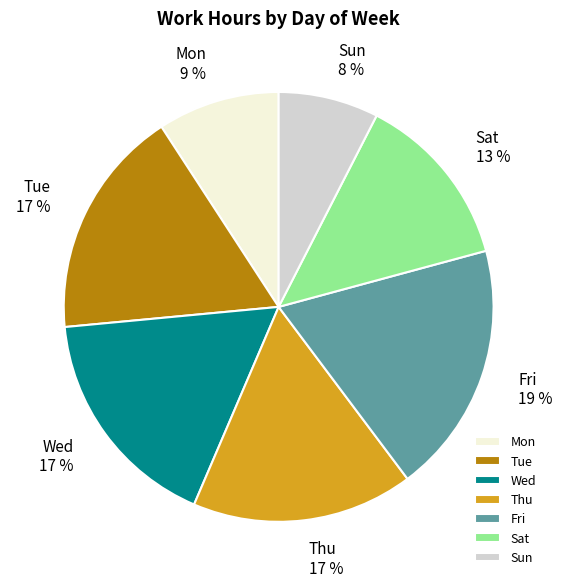

How many slices are in this pie chart?

7